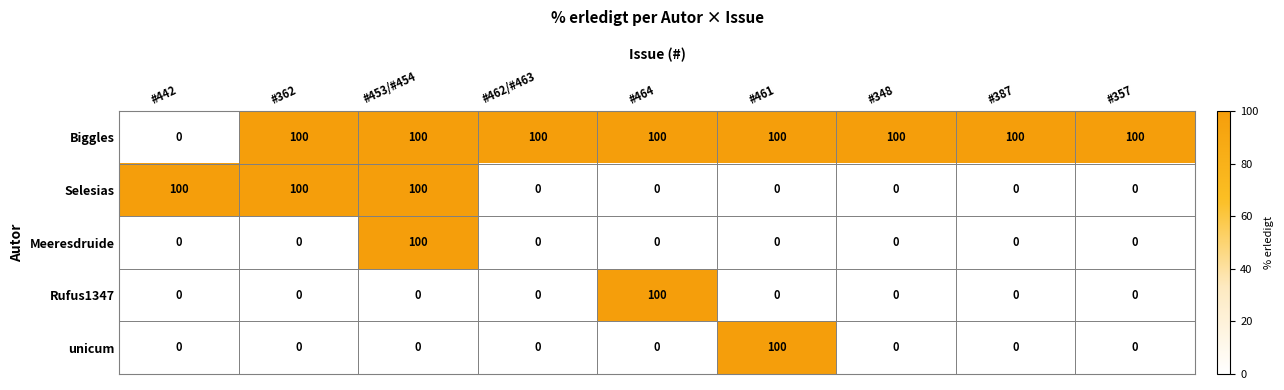

What is the maximum value shown in the chart?

100